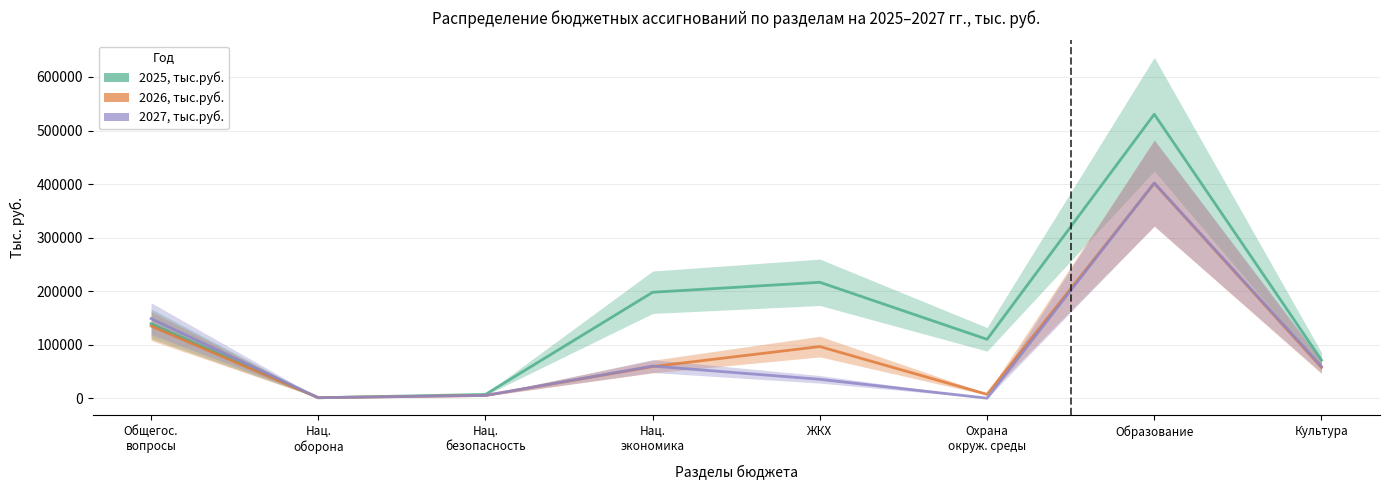

True or false: 2026, тыс.руб. has a value of 171567.4 at ЖКХ.

False